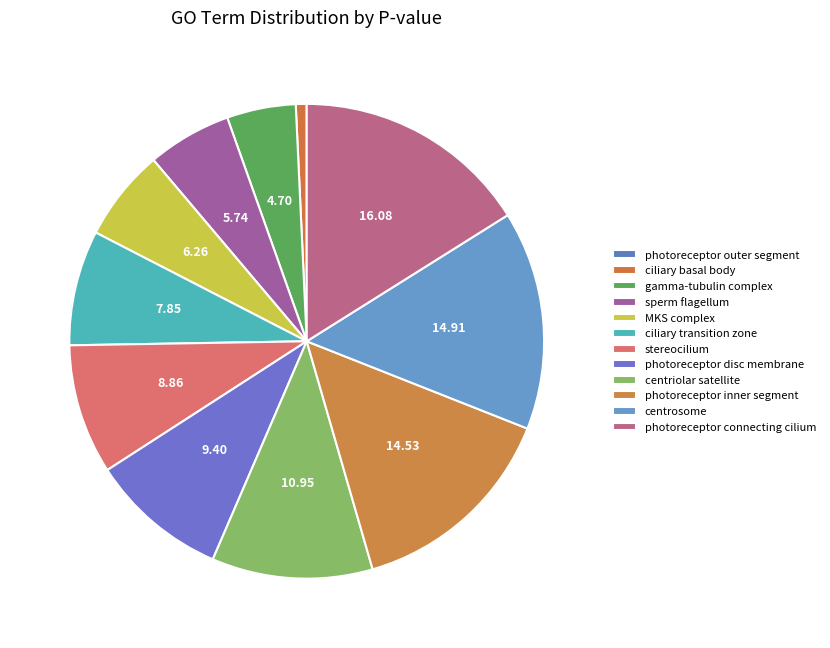

The gamma-tubulin complex slice represents 12% of the pie. True or false?

False